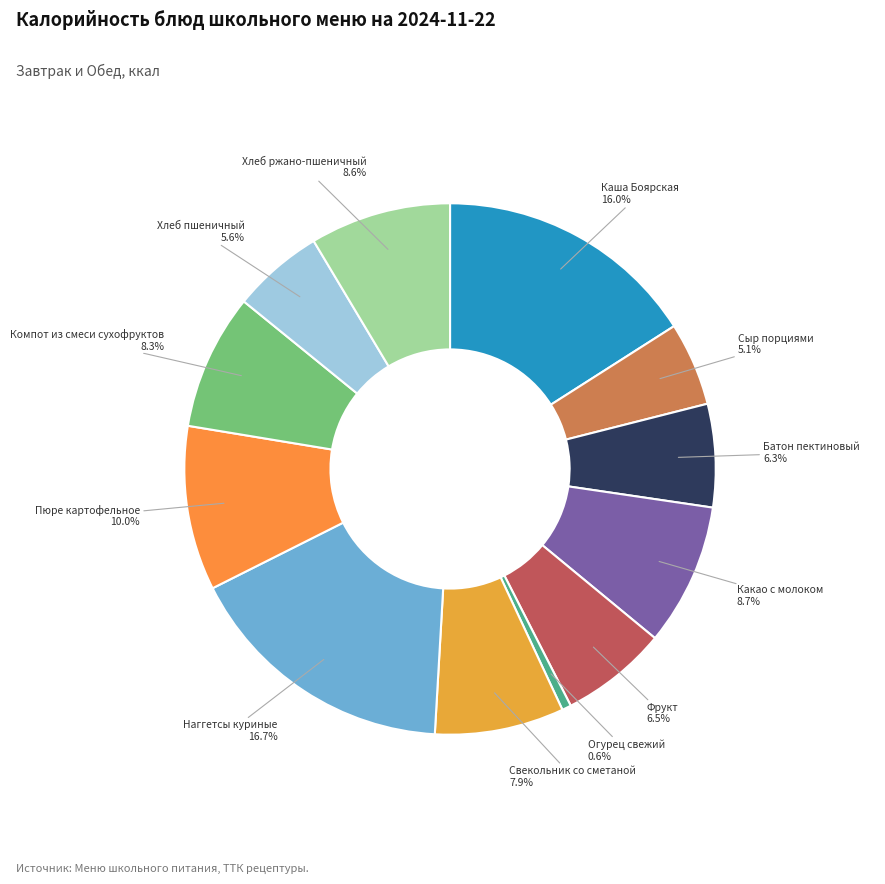

How many slices are in this pie chart?

12